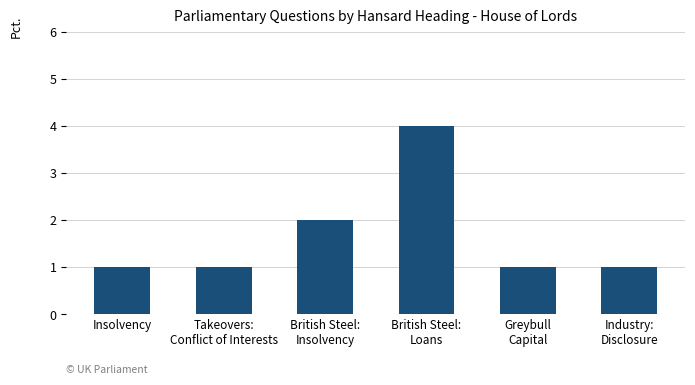

What is the value of the 3rd bar from the left?

2